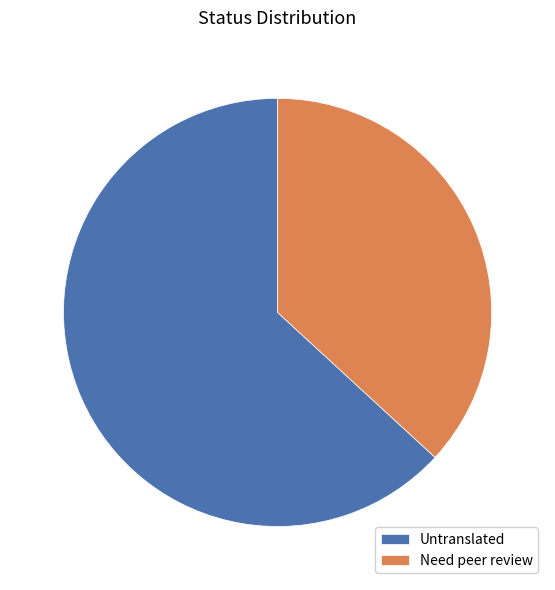

True or false: Need peer review accounts for 37% of the total.

True